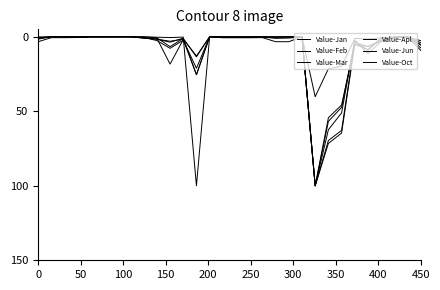

What is the maximum value for Value-Apl?

100.0